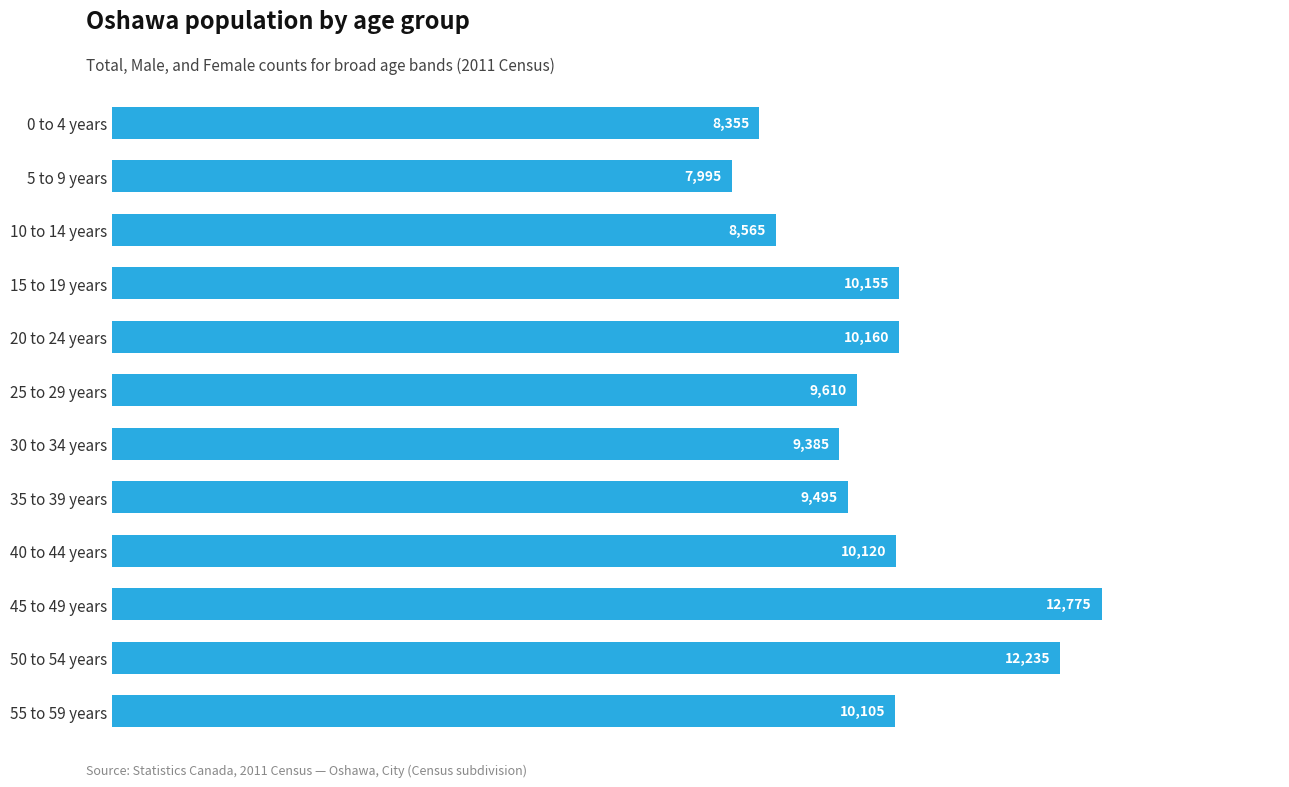

What is the difference between the second highest and second lowest values?

3880